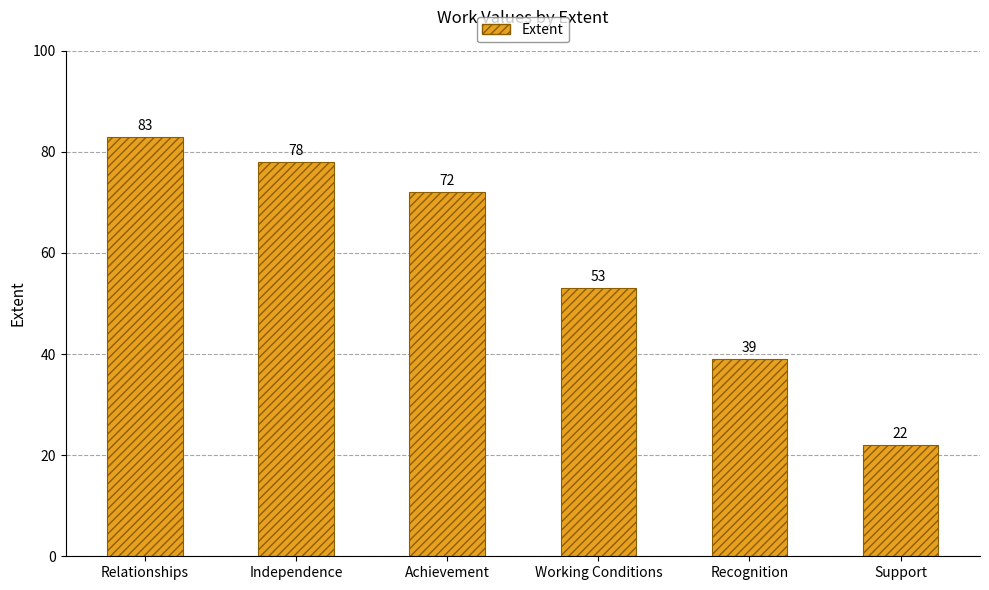

List the labels in order of value, largest first.

Relationships, Independence, Achievement, Working Conditions, Recognition, Support